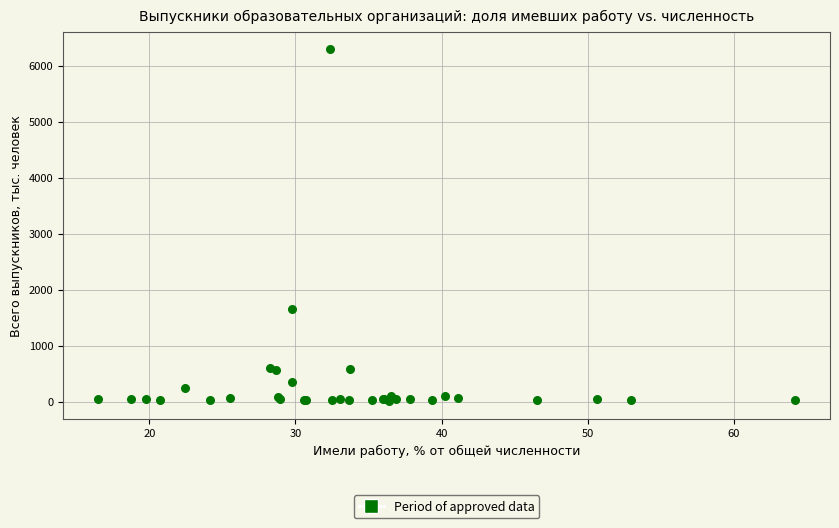

What Y value in the scatter plot is closest to 3146?

1654.0